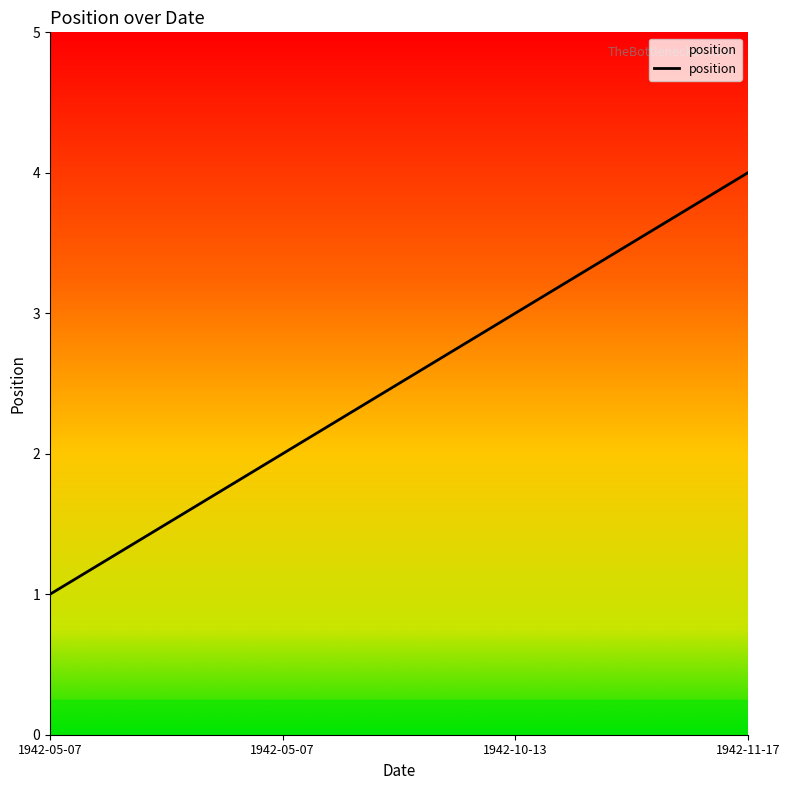

What is the difference between the maximum and minimum values?

3